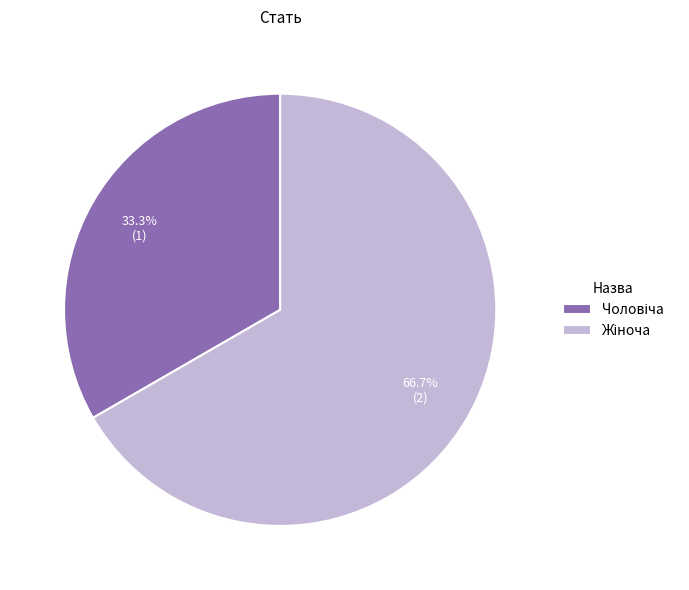

Does any single category account for the majority?

Yes